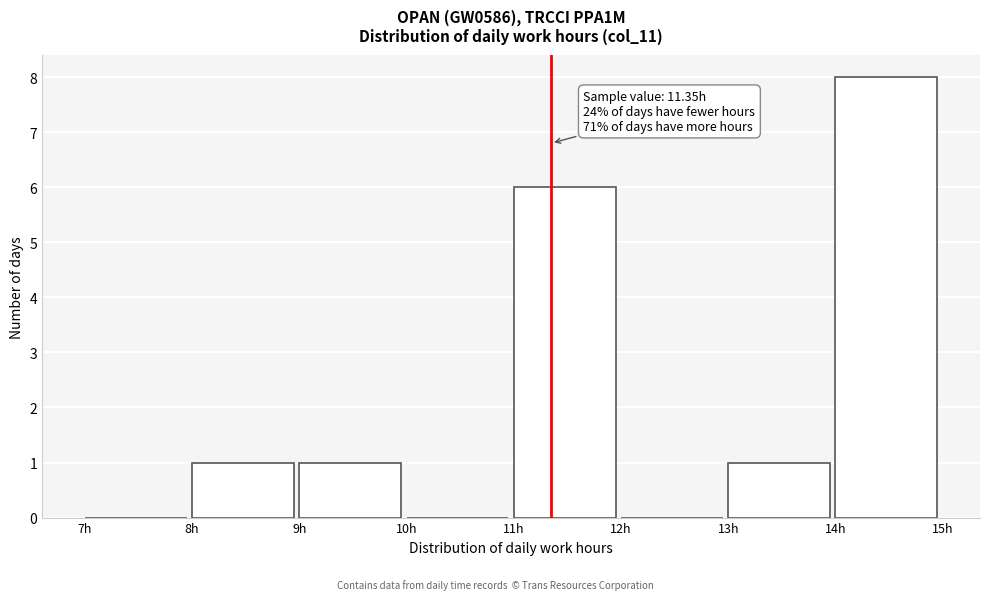

Which range on the x-axis has the tallest bar?

14 to 15